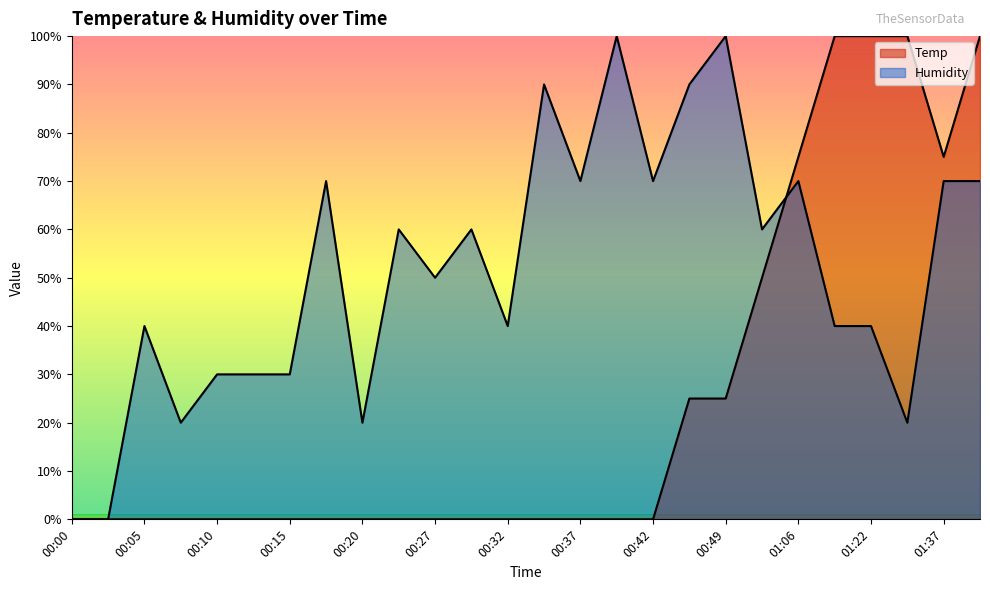

Is it true that Humidity equals 59.3 at 01:22?

False